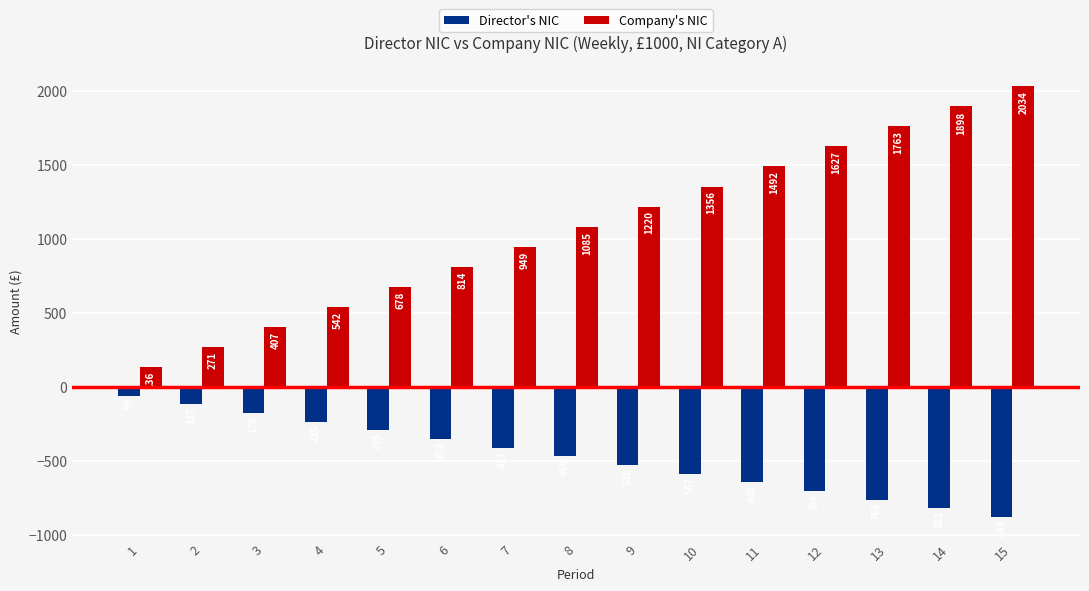

What are all the series names shown in the legend?

Director's NIC, Company's NIC